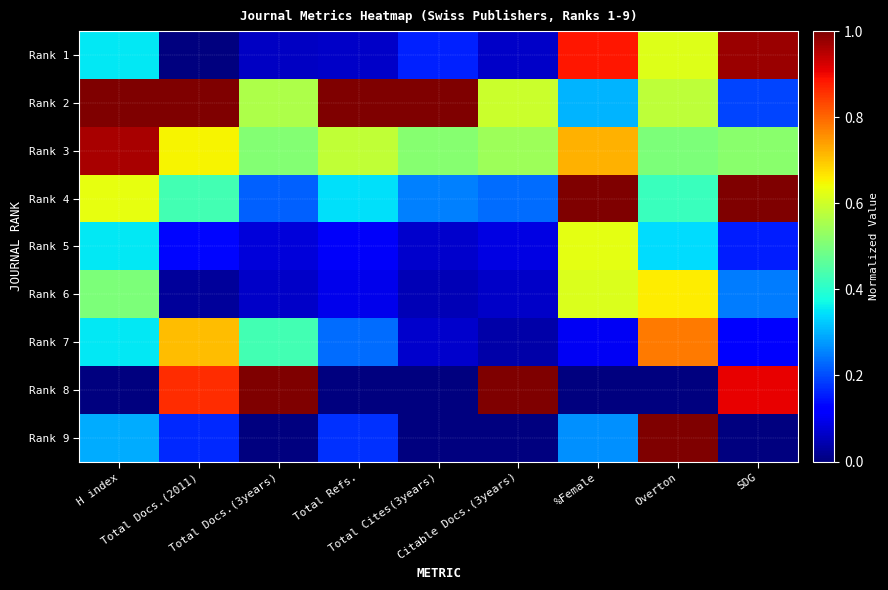

Between Total Docs.(2011) and Total Refs., which is larger?

Total Refs.